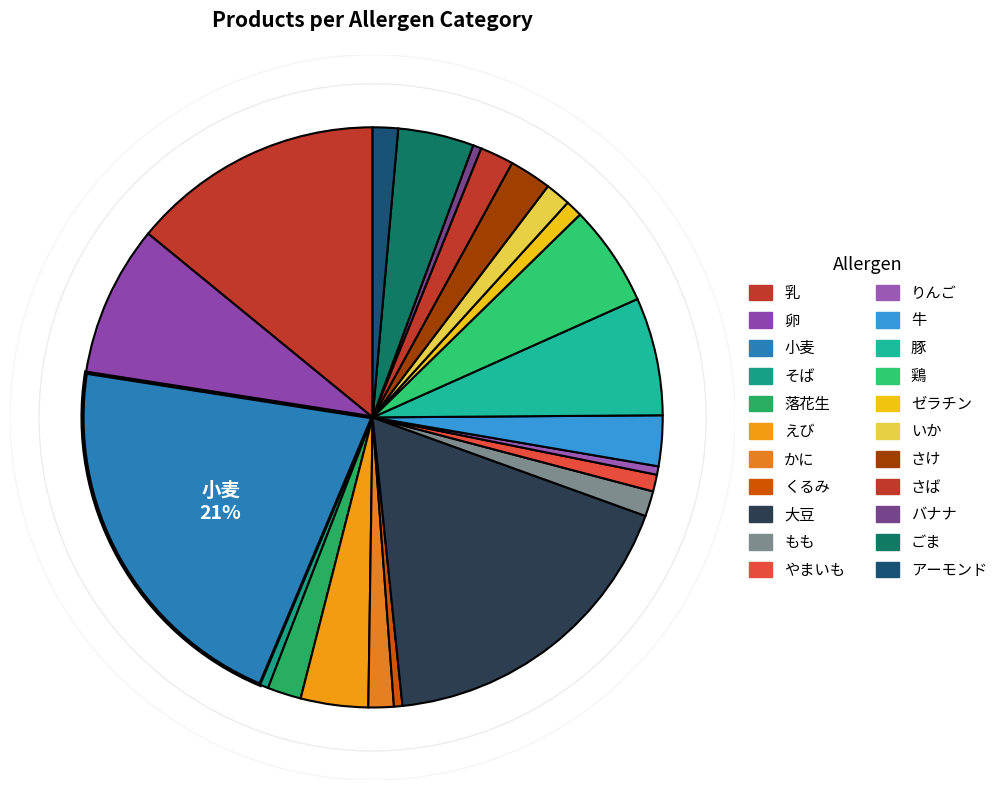

How many slices are in this pie chart?

22